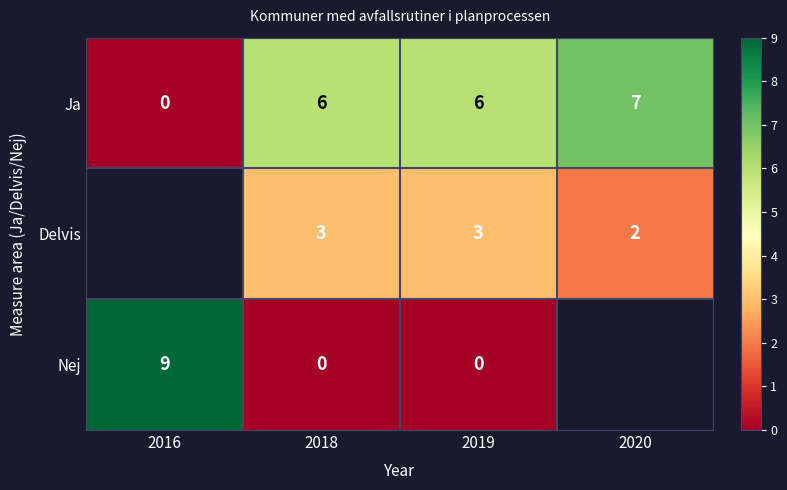

The value of Ja at 2019 is 6. True or false?

True